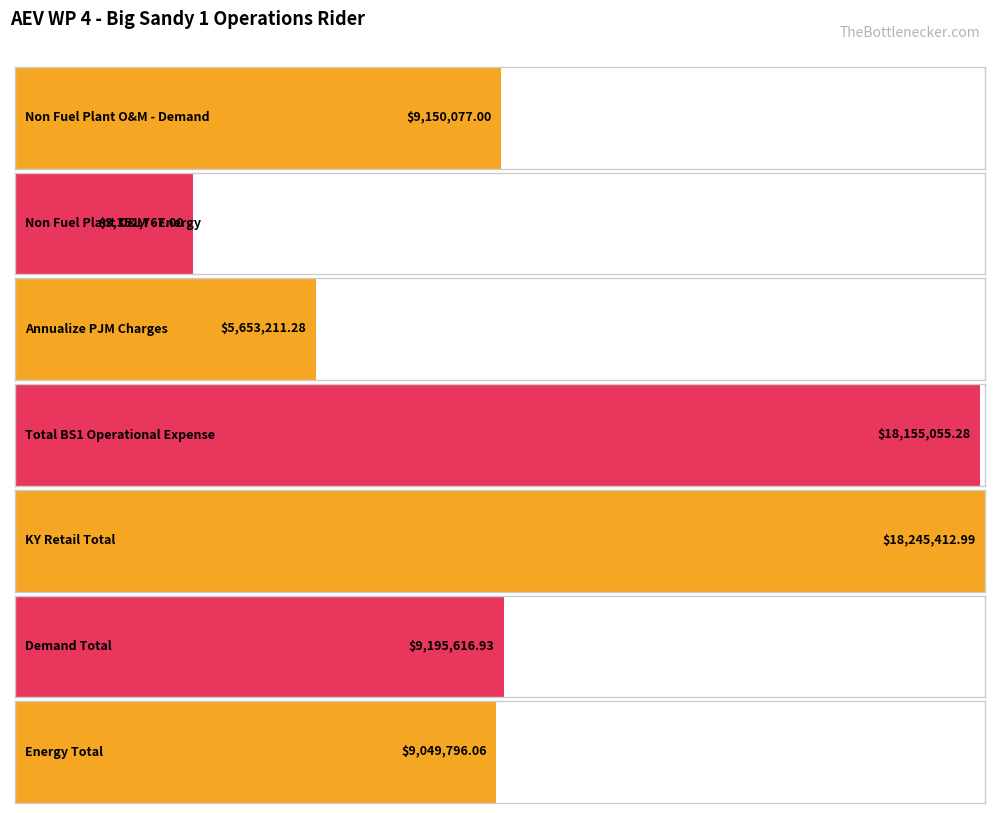

Reading left to right, extract all data points from this chart.

a=9150077.0	b=3351767.0	d=5653211.3	e=18155055.3	g=18245413.0	h=9195616.9	i=9049796.1